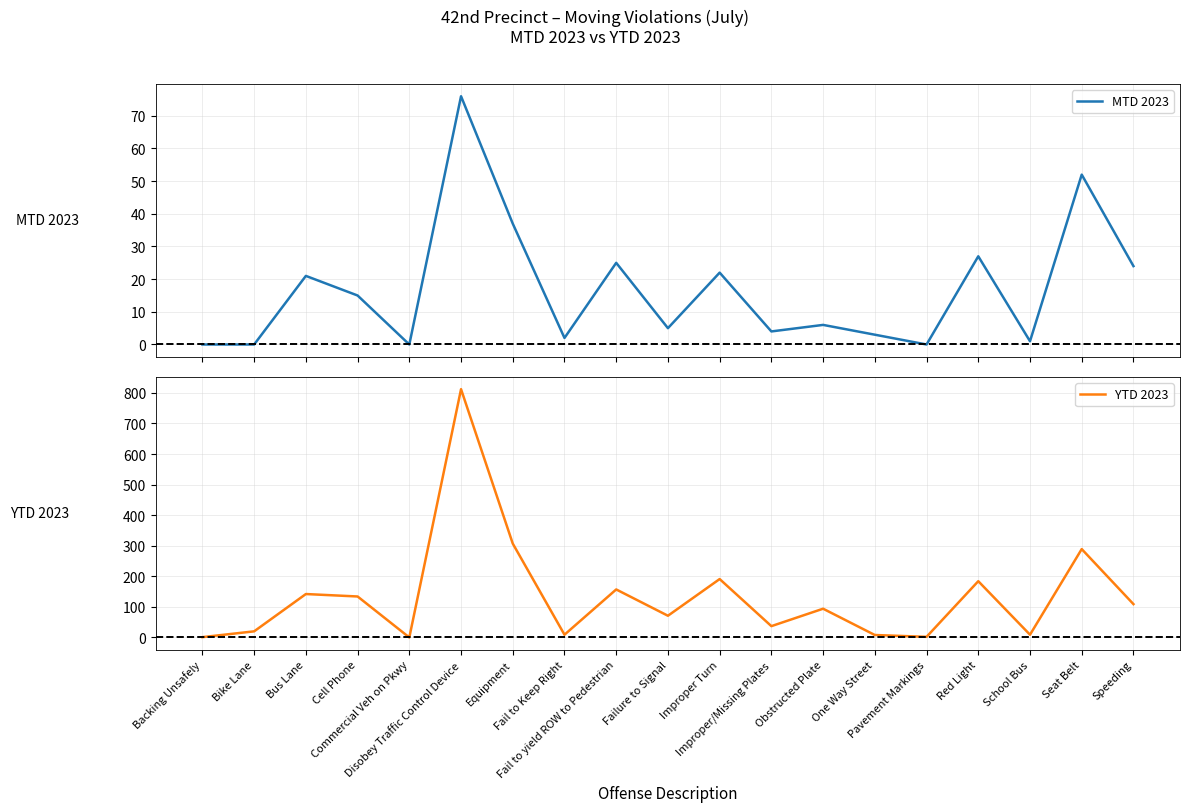

At which label is MTD 2023 closest to 38?

Equipment